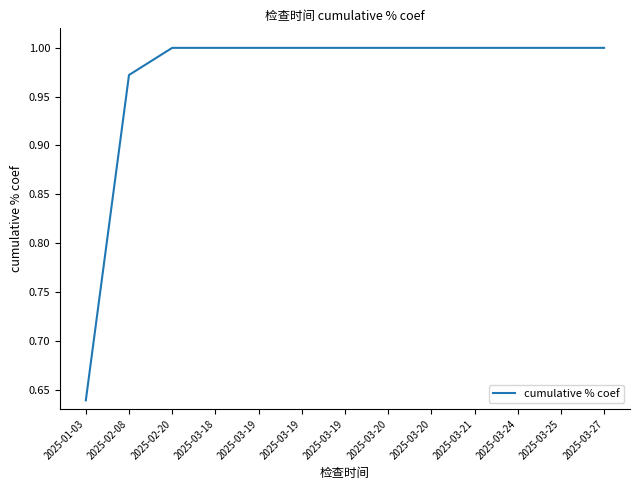

Does the chart have visible grid lines?

No